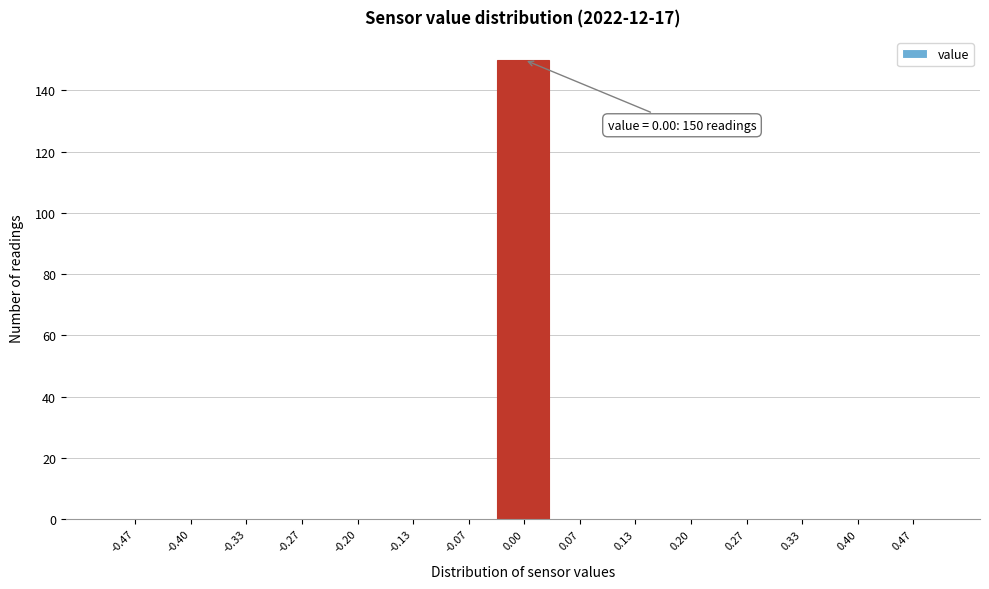

Which range on the x-axis has the tallest bar?

-0.03 to 0.03